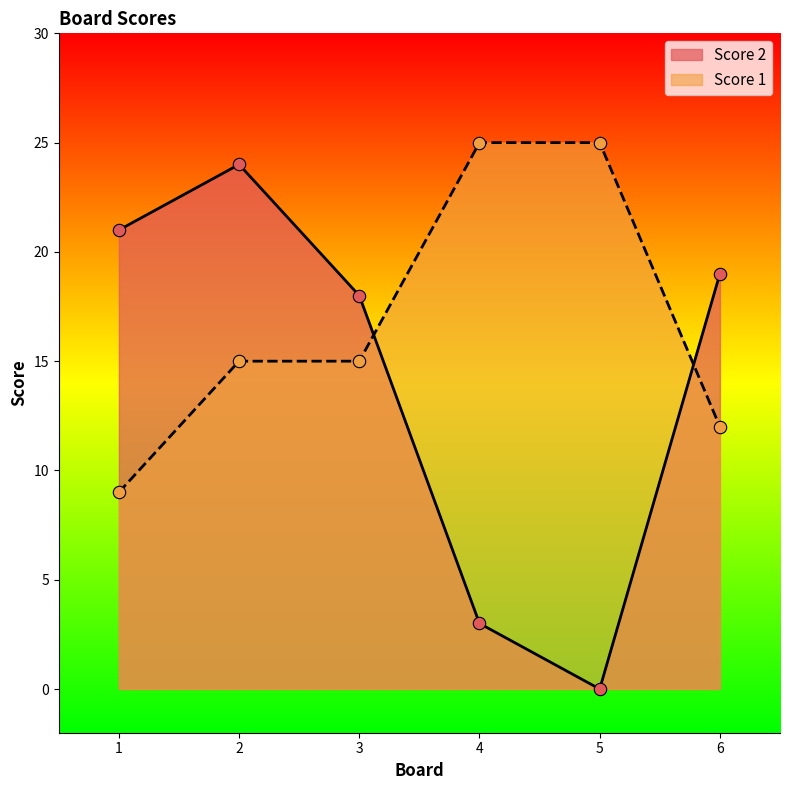

Which series has the largest total across all categories?

Score 1